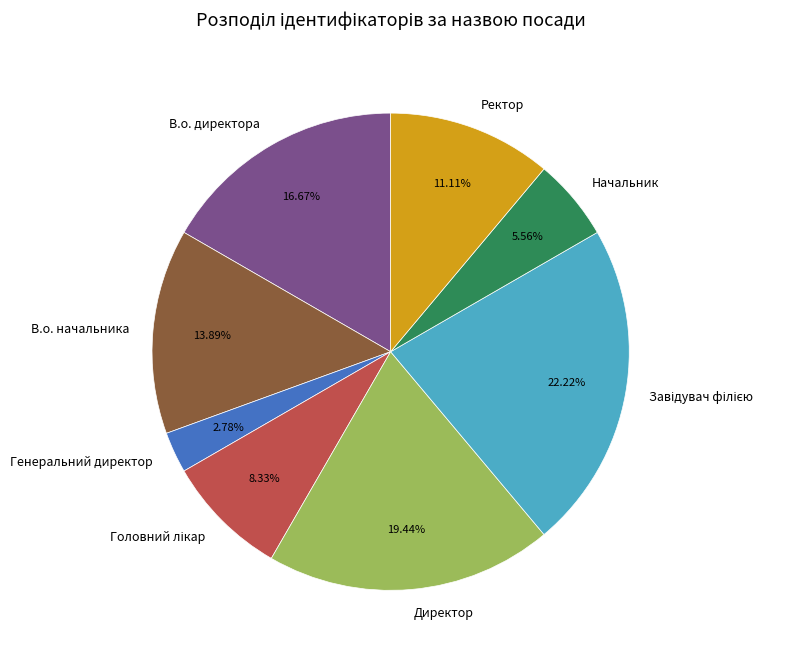

Which slice is the smallest?

Генеральний директор